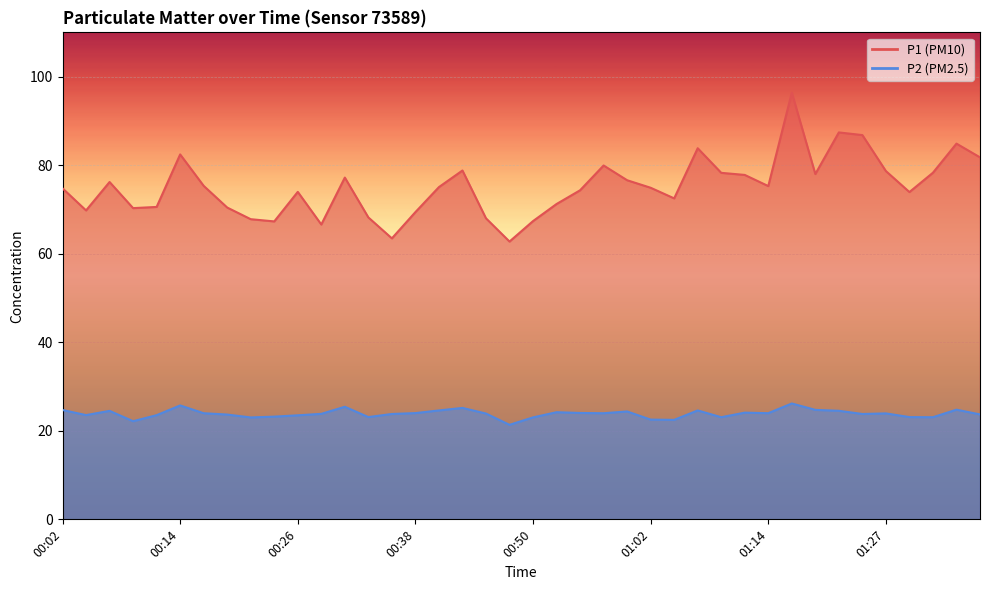

Where is the first local maximum for P1?

00:06